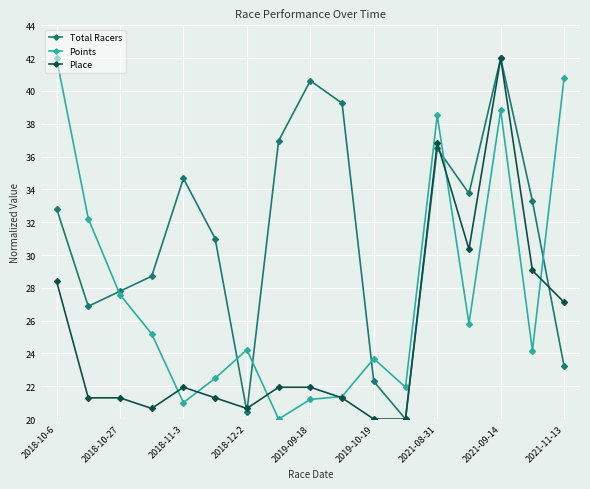

At how many categories does at least one series exceed 35?

7